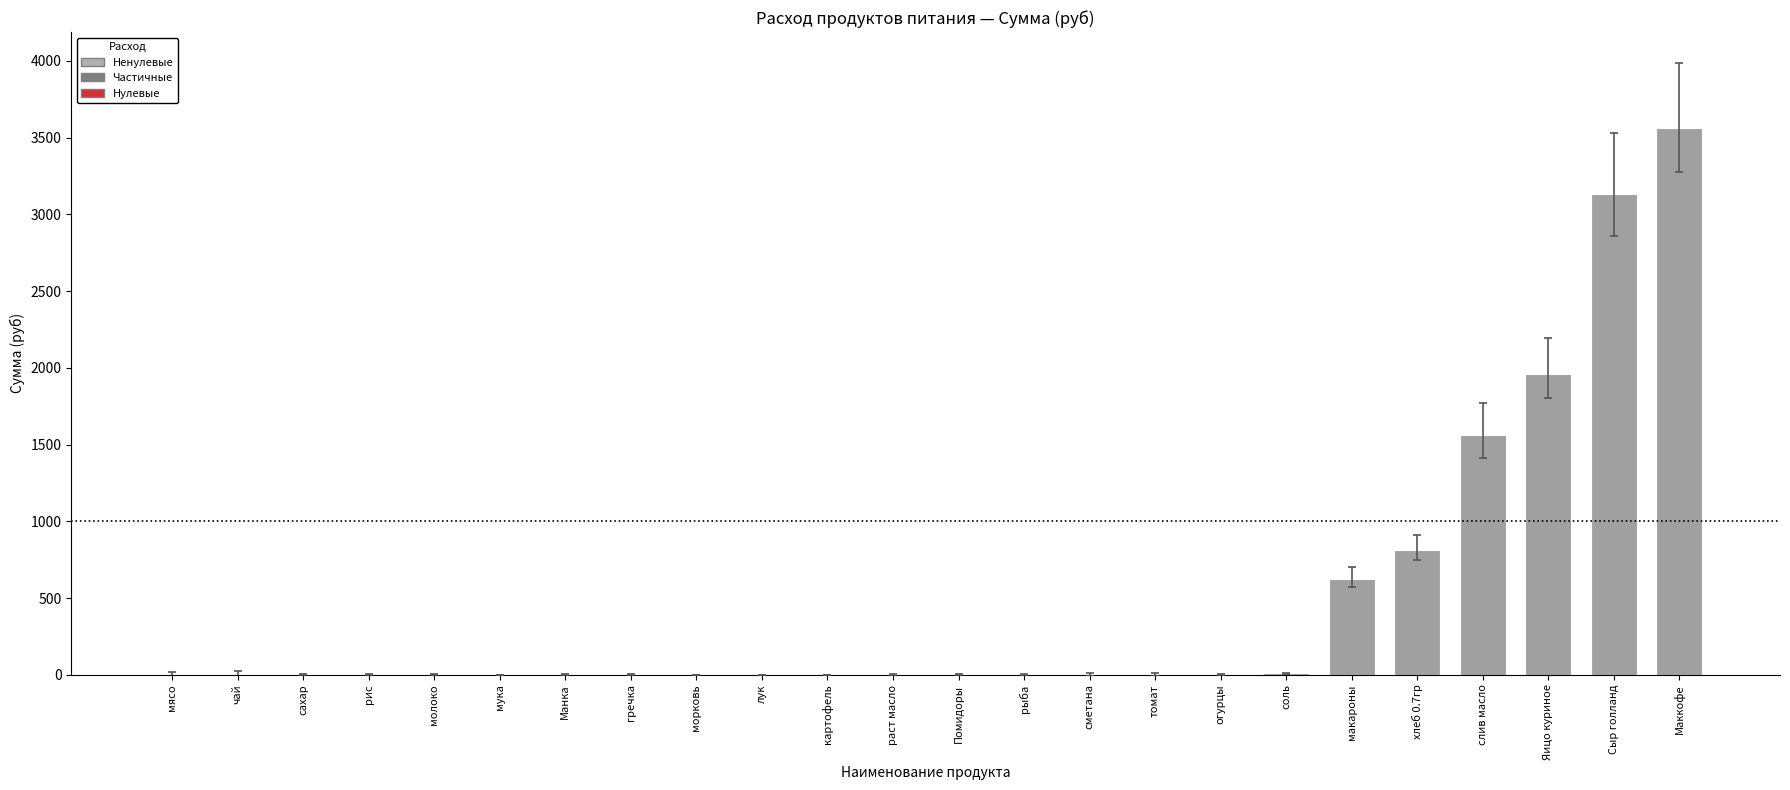

What is the maximum value shown in the chart?

3560.0